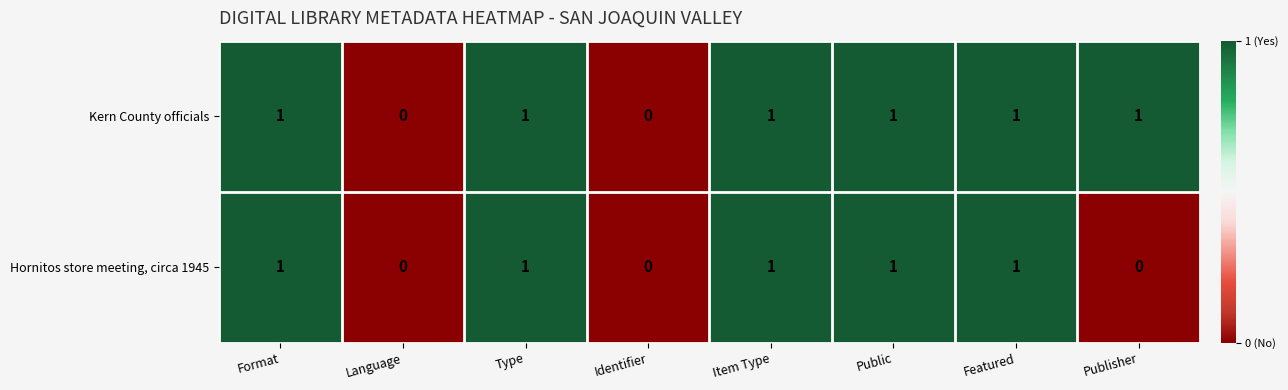

Count the Kern County officials values in the range 1 to 2.

6